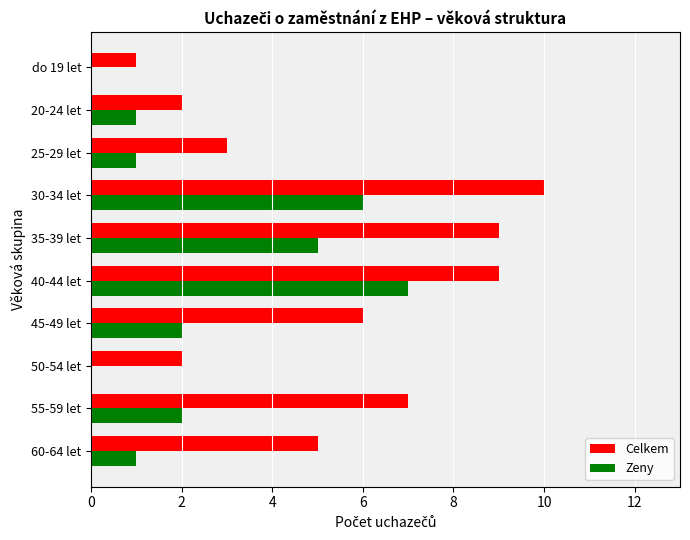

The Celkem series shows 9 at 40-44 let. True or false?

True